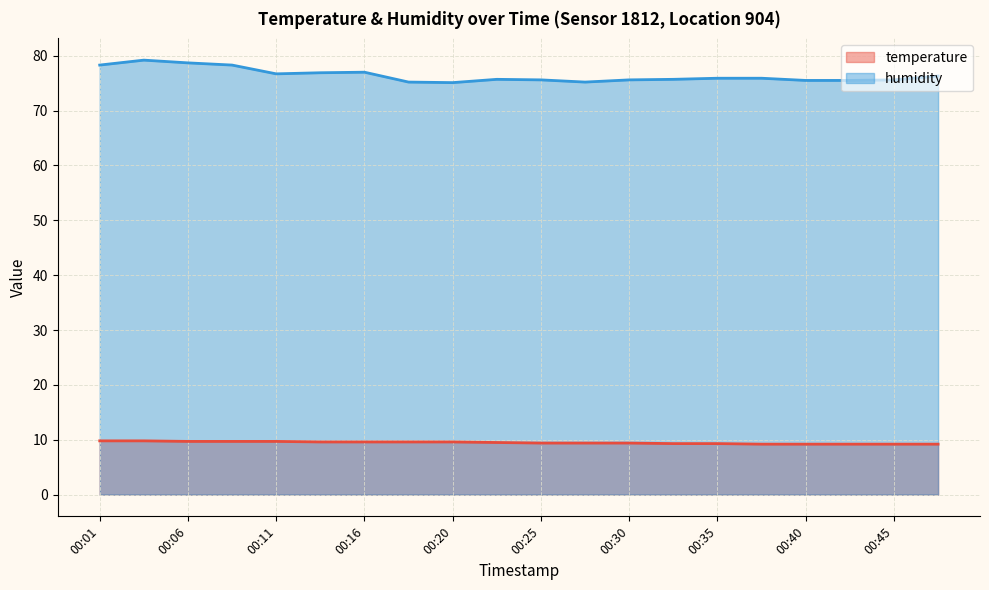

What is the sum of the temperature values at 00:03 and 00:23?

19.3